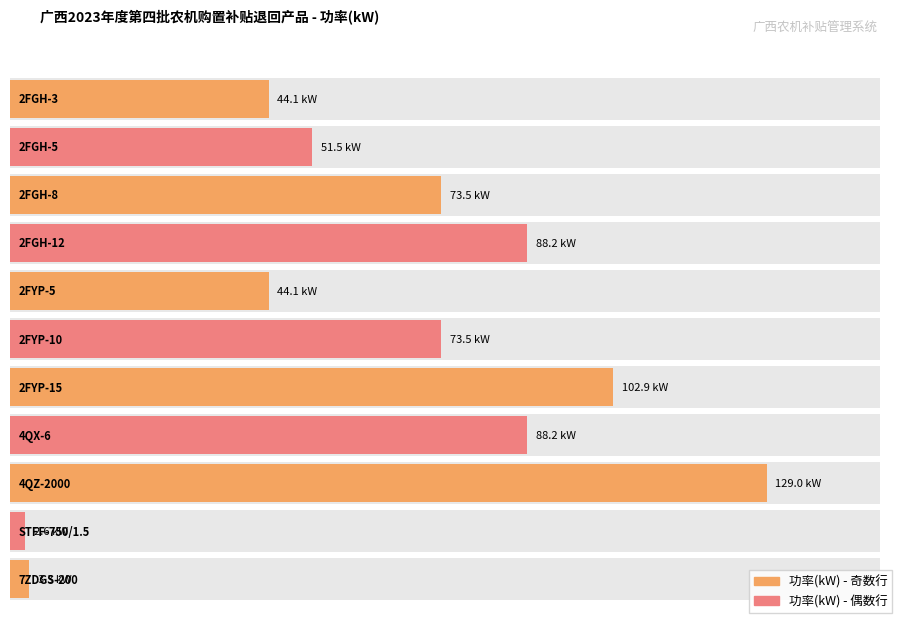

Reading left to right, transcribe all the data shown in this chart.

44.1	51.5	73.5	88.2	44.1	73.5	102.9	88.2	129.0	2.6	3.3